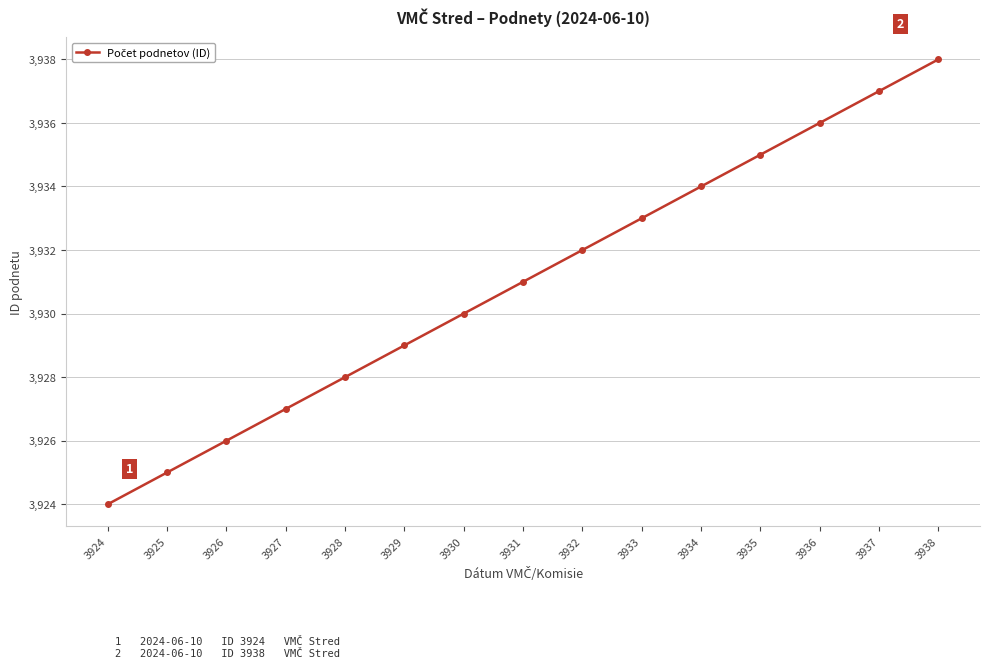

Does the chart have visible grid lines?

Yes